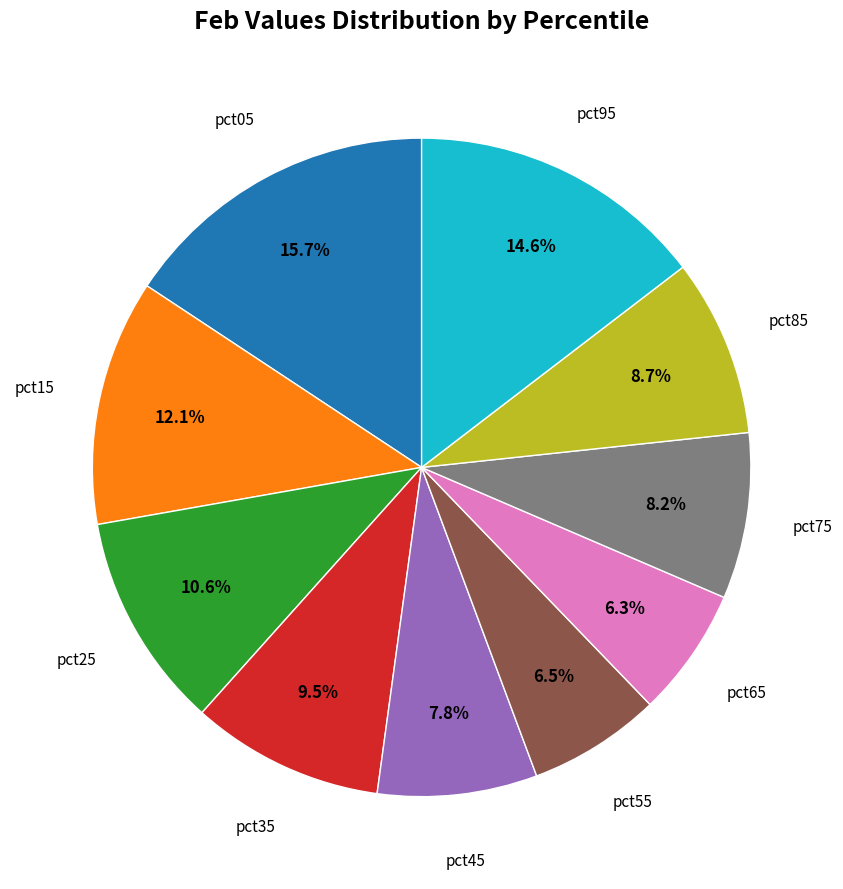

Does any single category account for the majority?

No